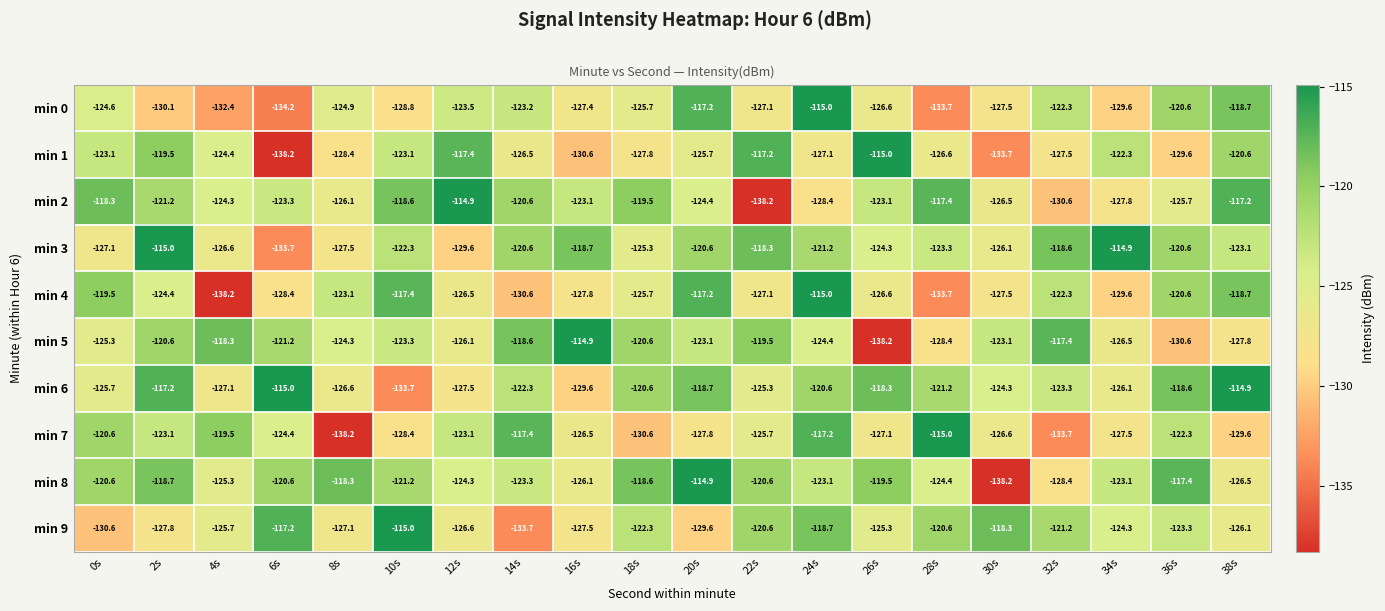

What is the maximum value shown in the chart?

-114.9